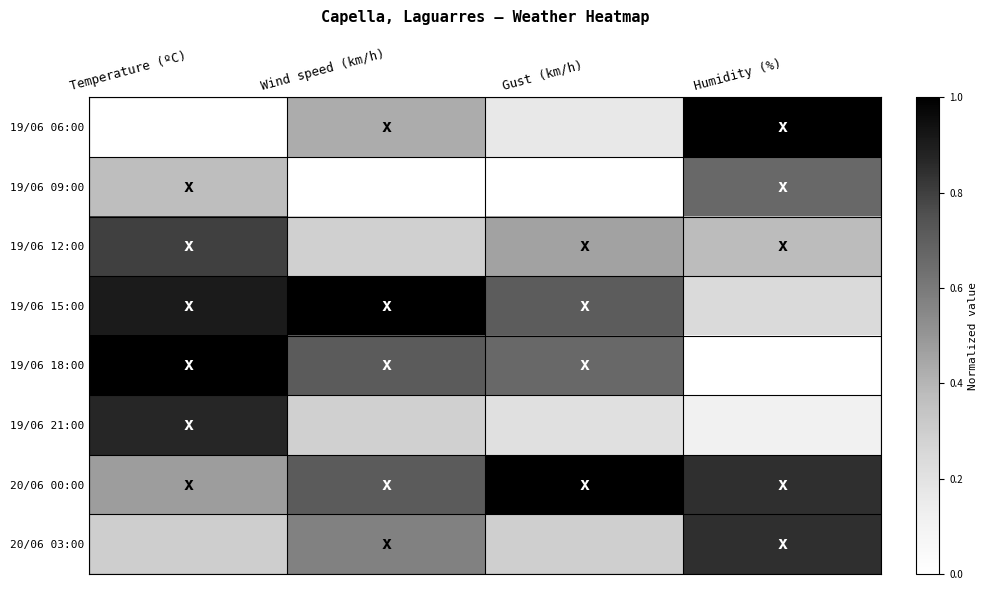

Reading left to right, list all the values displayed in this chart.

19/06 06:00: Temperature (ºC)=0.0	Wind speed (km/h)=0.4	Gust (km/h)=0.2	Humidity (%)=1.0
19/06 09:00: Temperature (ºC)=0.4	Wind speed (km/h)=0.0	Gust (km/h)=0.0	Humidity (%)=0.7
19/06 12:00: Temperature (ºC)=0.8	Wind speed (km/h)=0.3	Gust (km/h)=0.5	Humidity (%)=0.4
19/06 15:00: Temperature (ºC)=0.9	Wind speed (km/h)=1.0	Gust (km/h)=0.7	Humidity (%)=0.2
19/06 18:00: Temperature (ºC)=1.0	Wind speed (km/h)=0.7	Gust (km/h)=0.7	Humidity (%)=0.0
19/06 21:00: Temperature (ºC)=0.9	Wind speed (km/h)=0.3	Gust (km/h)=0.2	Humidity (%)=0.1
20/06 00:00: Temperature (ºC)=0.5	Wind speed (km/h)=0.7	Gust (km/h)=1.0	Humidity (%)=0.8
20/06 03:00: Temperature (ºC)=0.3	Wind speed (km/h)=0.6	Gust (km/h)=0.3	Humidity (%)=0.8